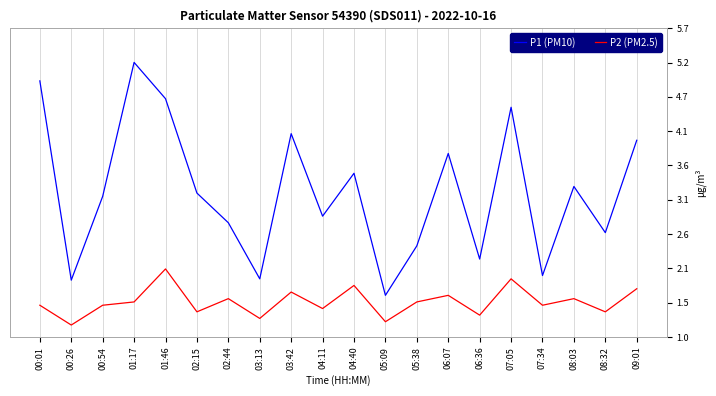

True or false: P2 (PM2.5) and P1 (PM10) intersect in this chart.

False